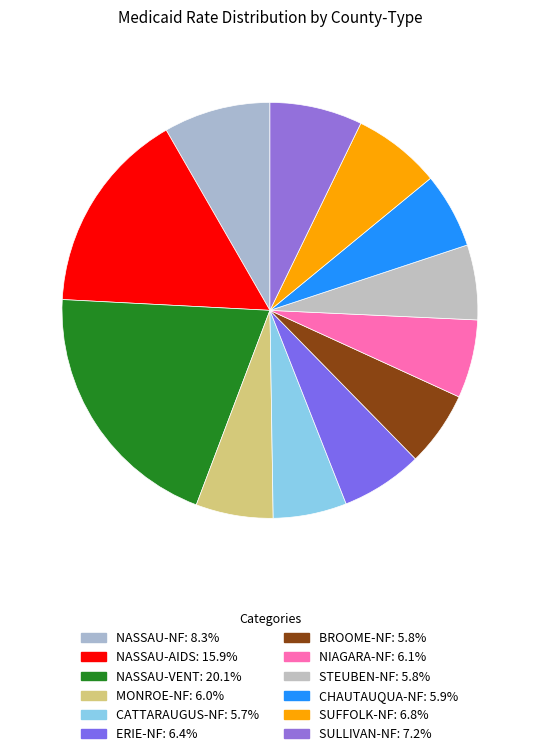

Count the number of slices in the pie.

12